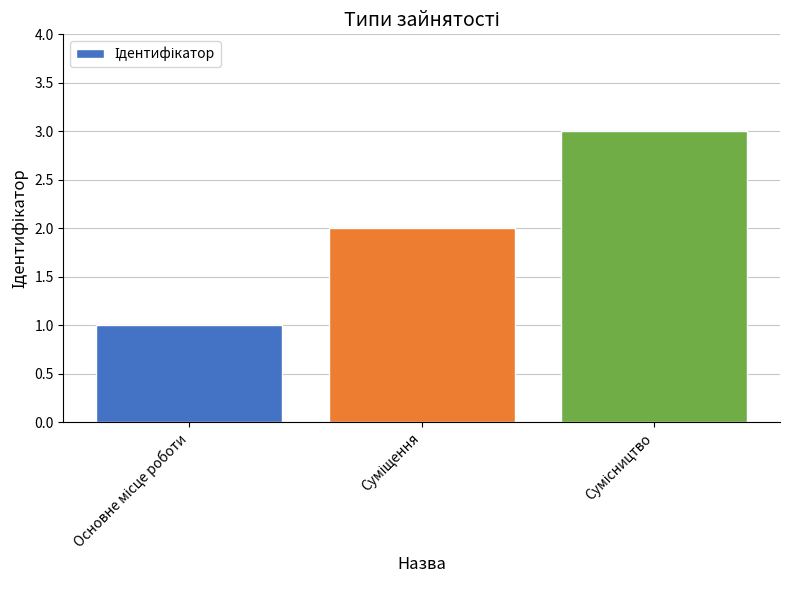

What is the minimum value shown in the chart?

1